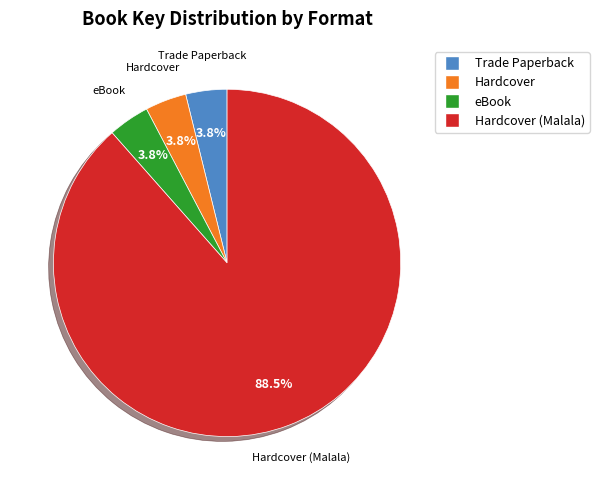

How many segments does this pie chart have?

4